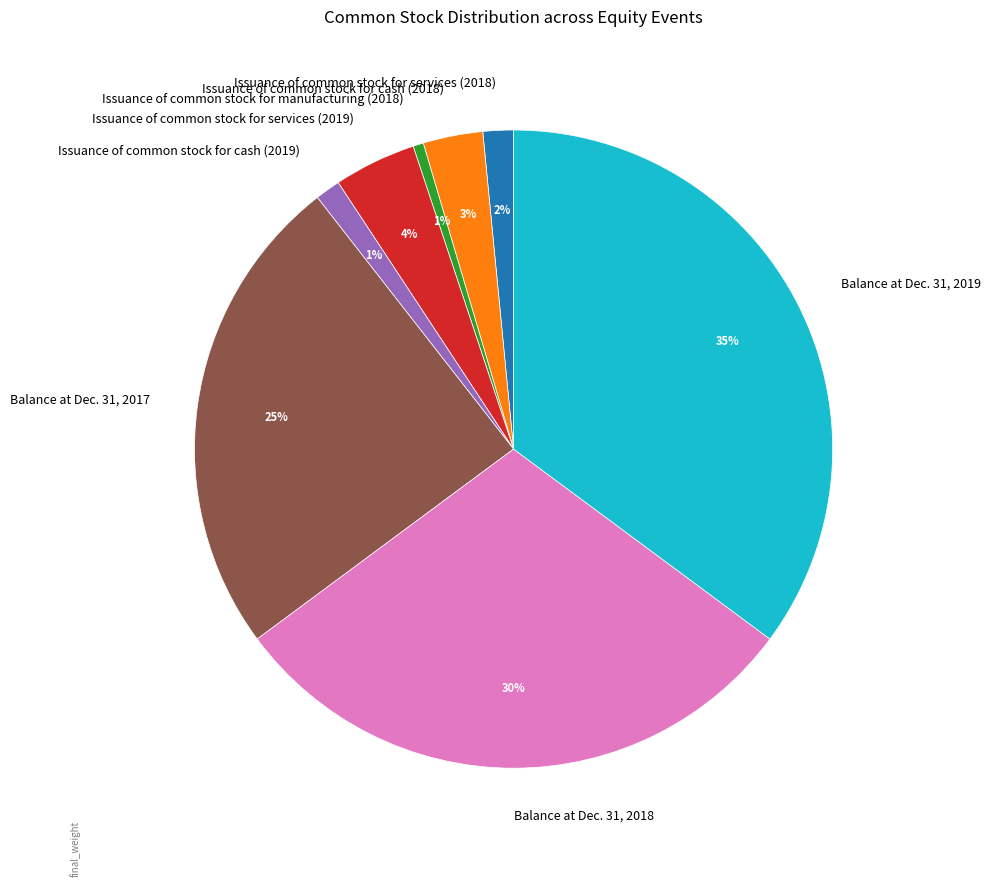

Which has a higher value, Issuance of common stock for services (2019) or Balance at Dec. 31, 2017?

Balance at Dec. 31, 2017